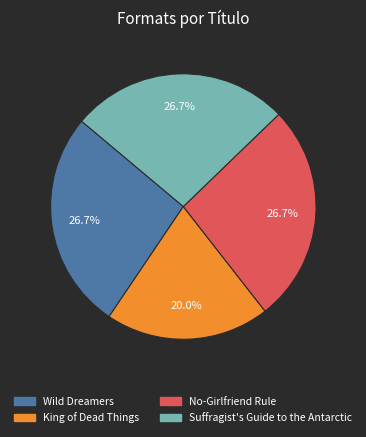

Approximately how many times larger is the value at Suffragist's Guide to the Antarctic compared to No-Girlfriend Rule?

1.0